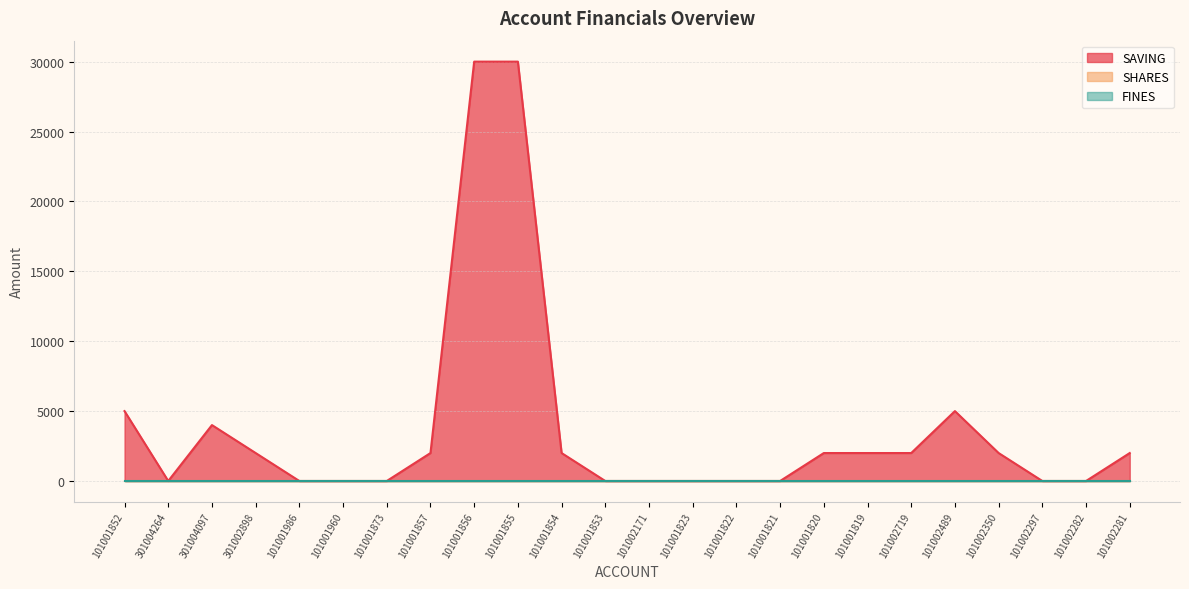

What position from the right is 101002282?

2